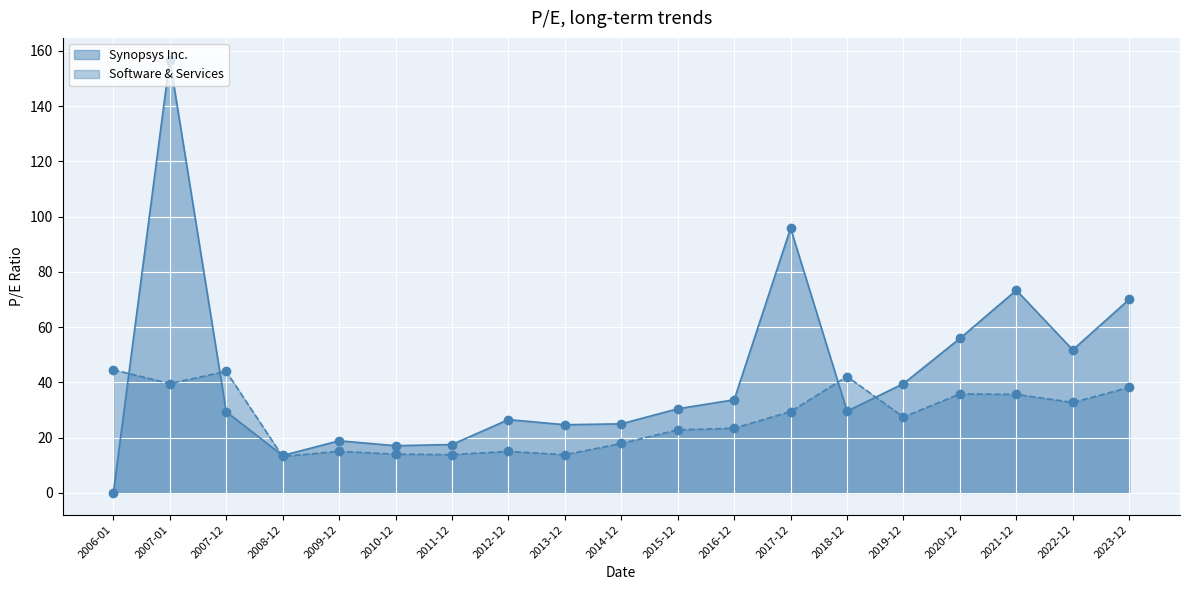

How many values in the Software & Services series are below 27?

9